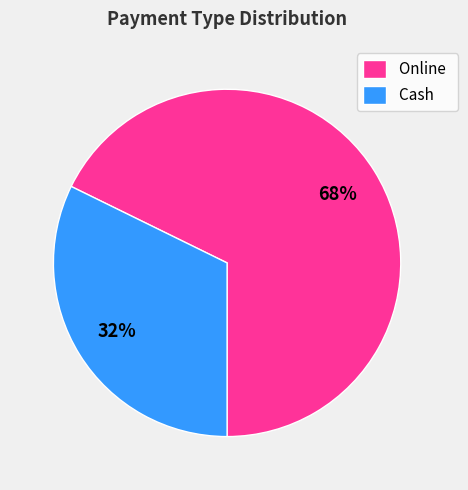

To the nearest percent, what portion does Cash represent?

32%